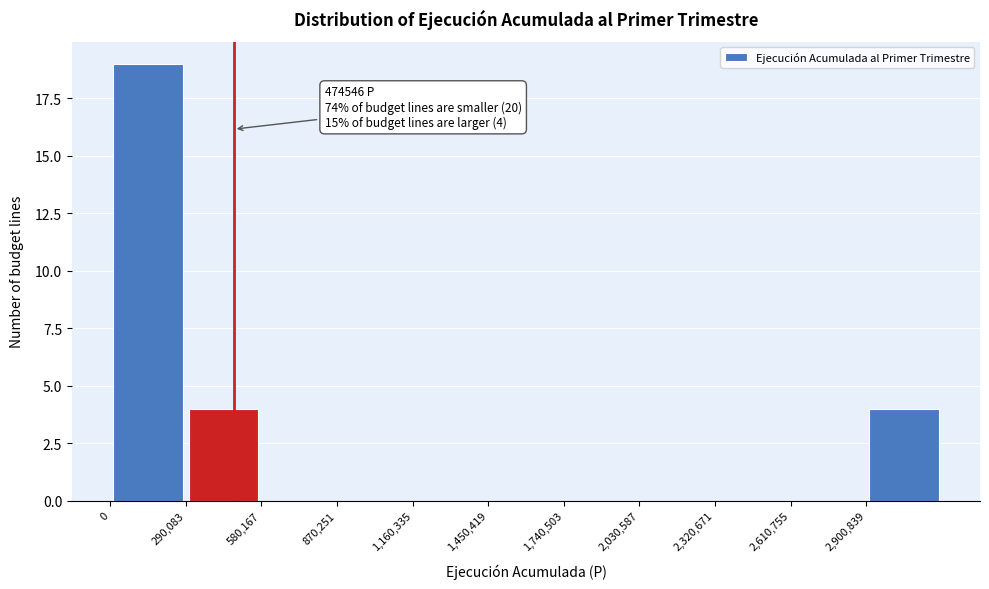

Over which range of the x-axis is the bar tallest?

0 to 300000